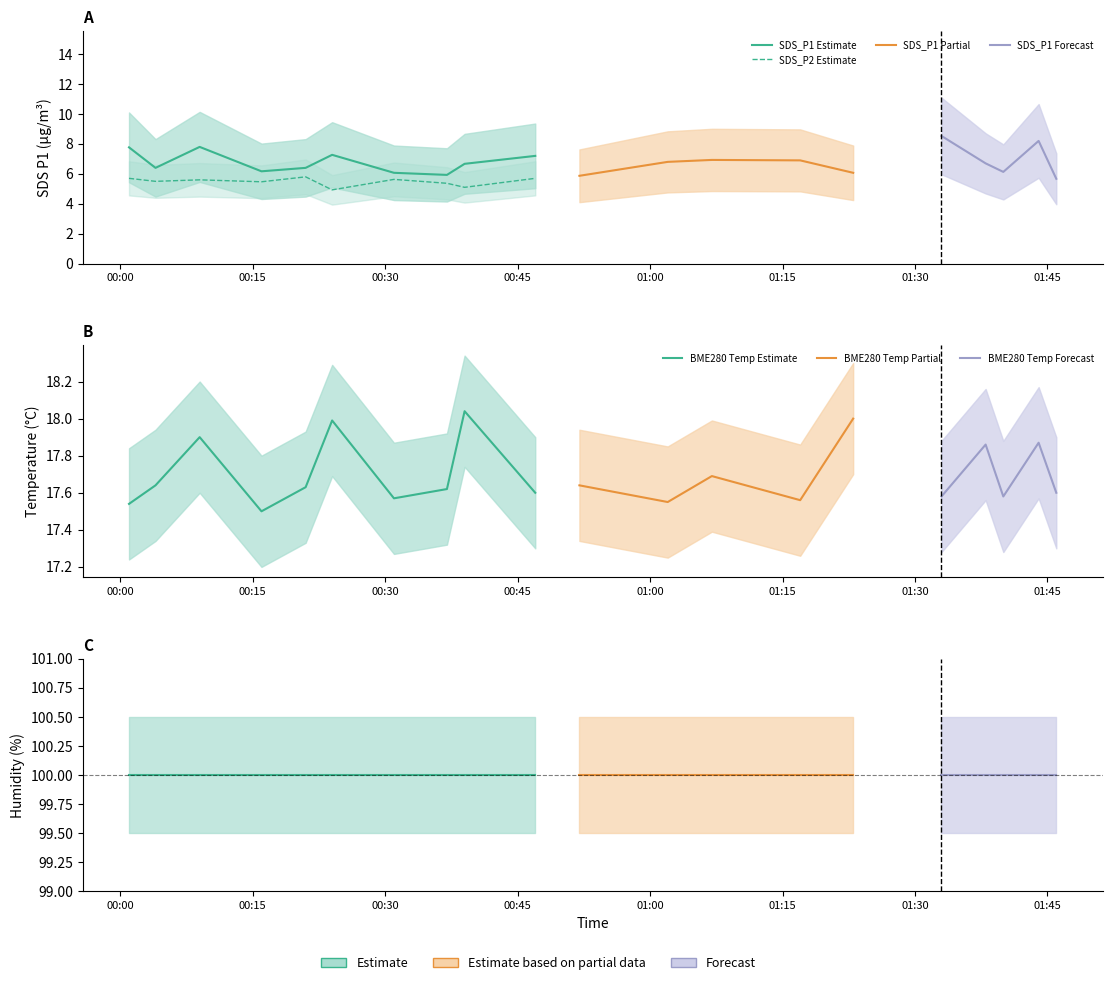

True or false: BME280_humidity and BME280_temperature cross at least once.

False